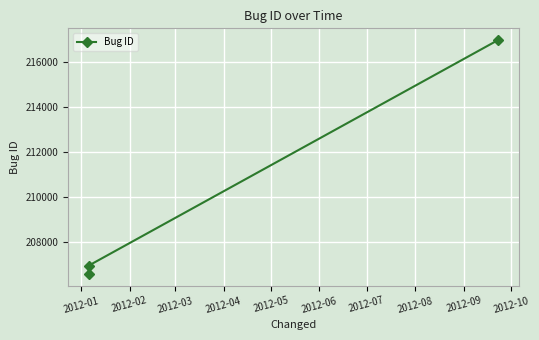

What is the sum of all values?

630528